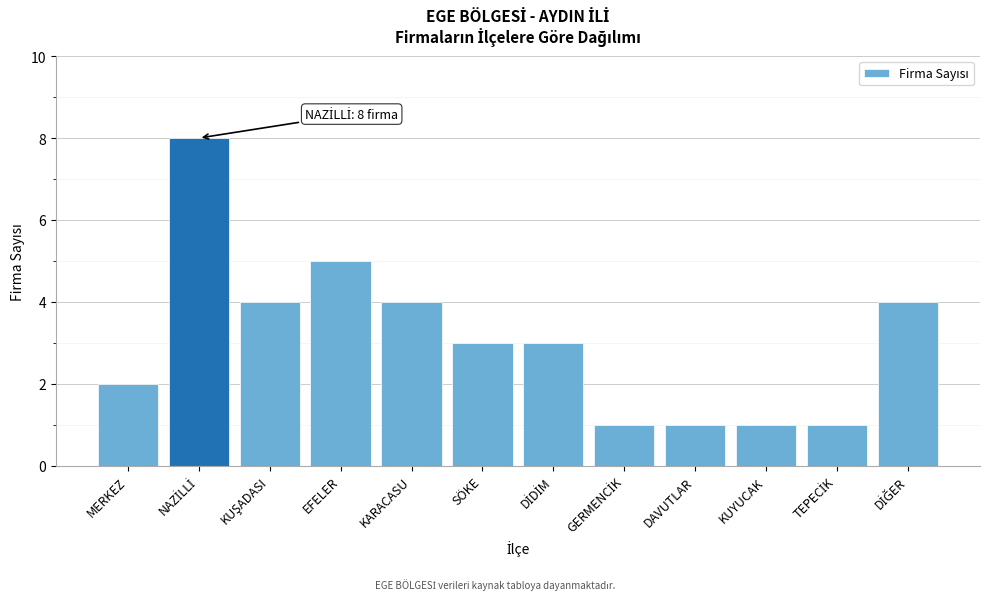

Reading left to right, what are all the values shown in this chart?

2	8	4	5	4	3	3	1	1	1	1	4